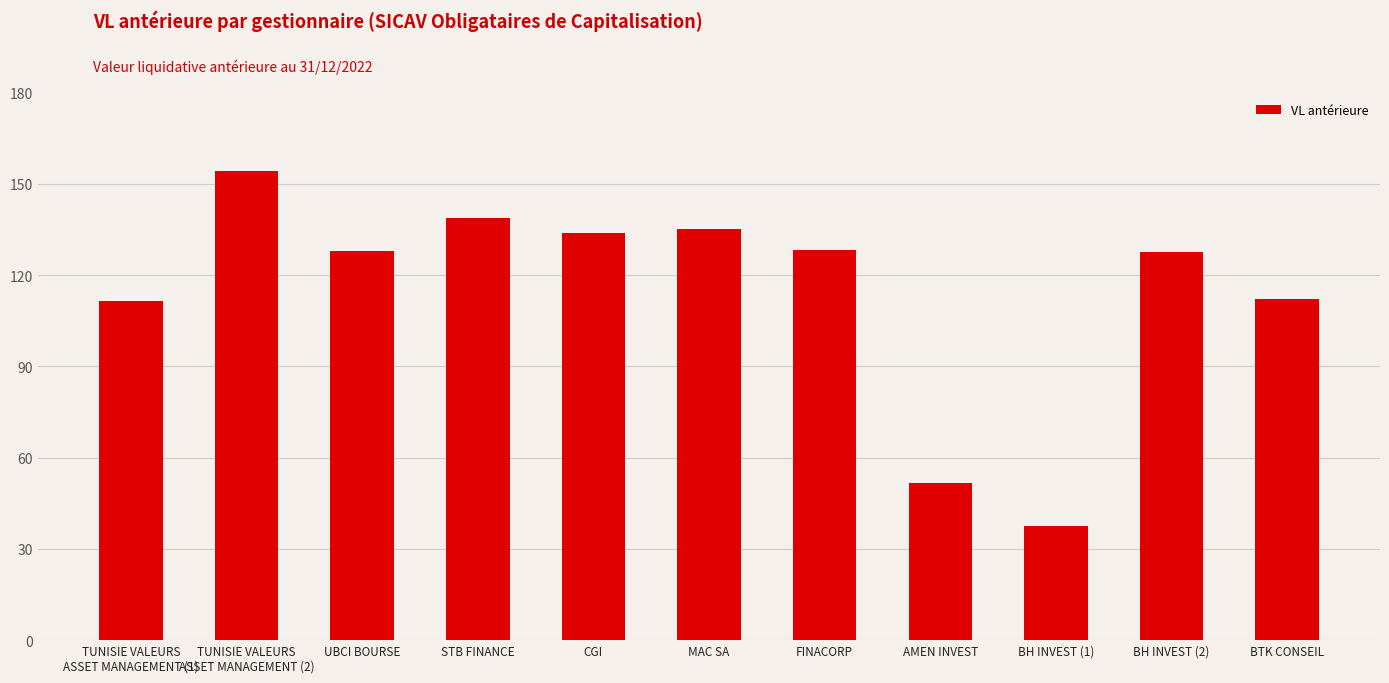

What is the greatest value displayed?

154.2